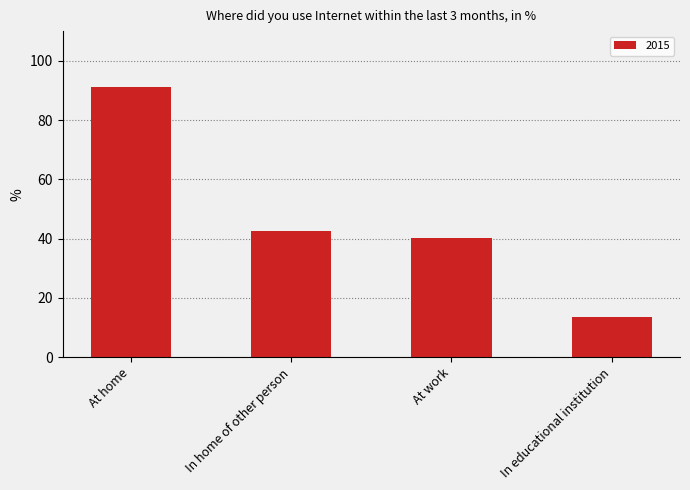

How many series are shown in this chart?

1